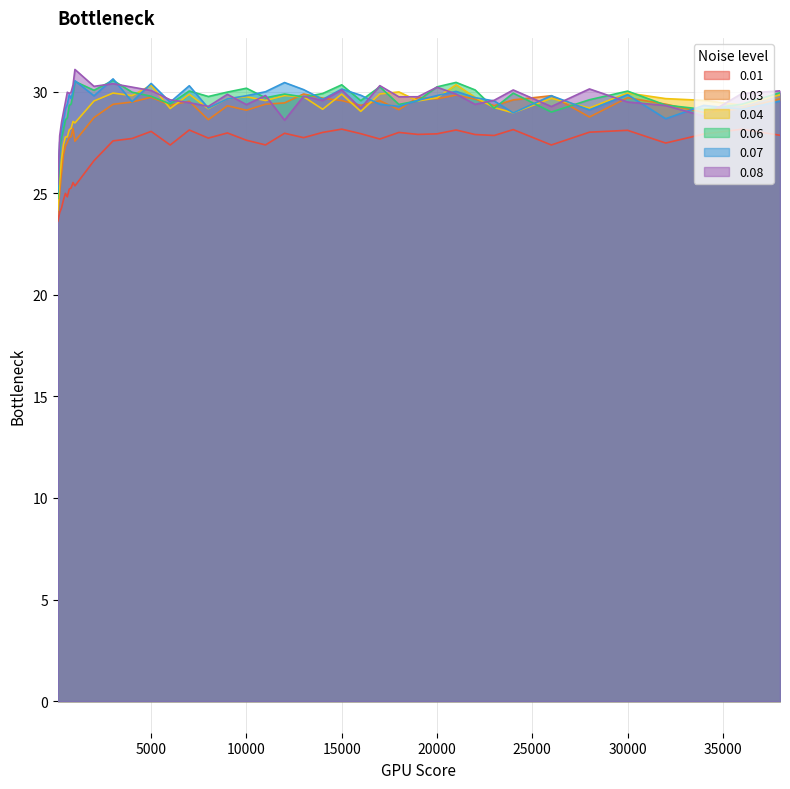

Which label corresponds to the smallest value in the chart?

100